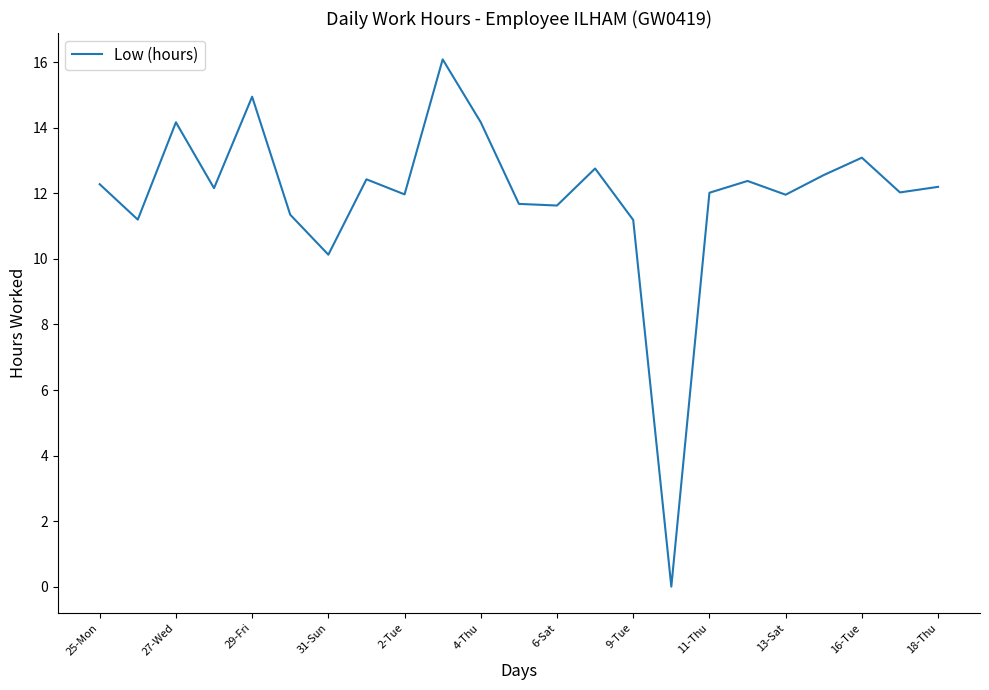

What is the difference between the maximum and minimum values?

16.1